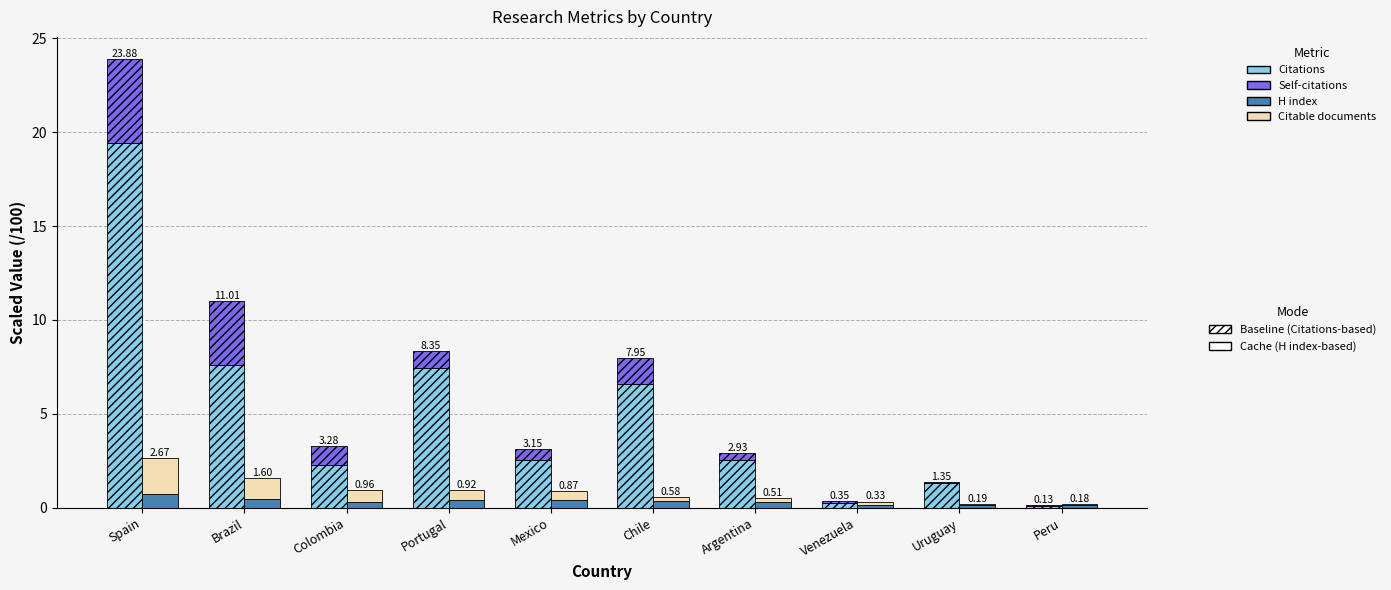

At which category does the chart reach its peak across all series?

Spain